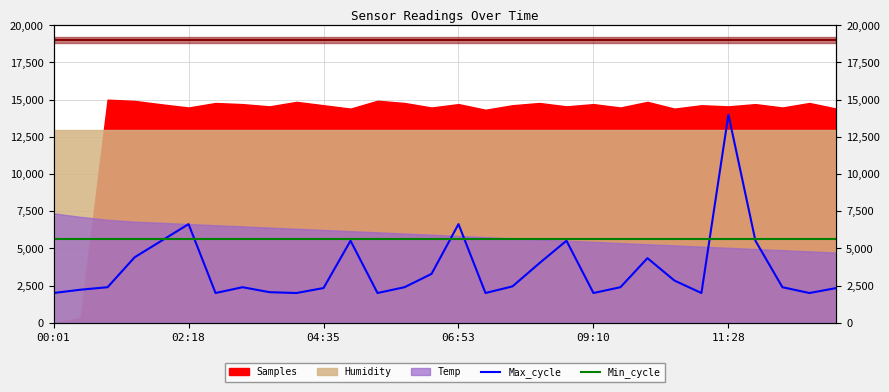

True or false: Max_cycle and Min_cycle intersect in this chart.

True